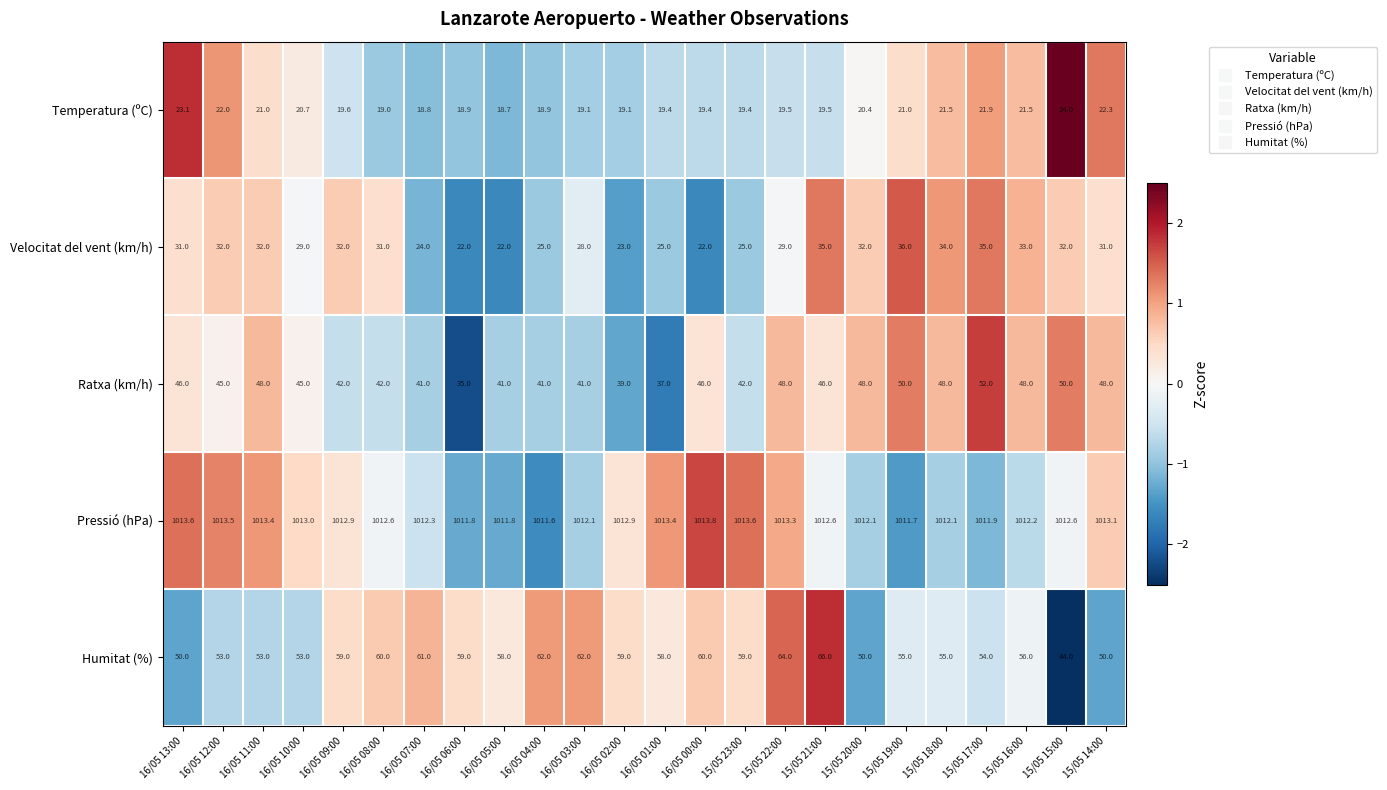

Count the number of categories in the chart.

24